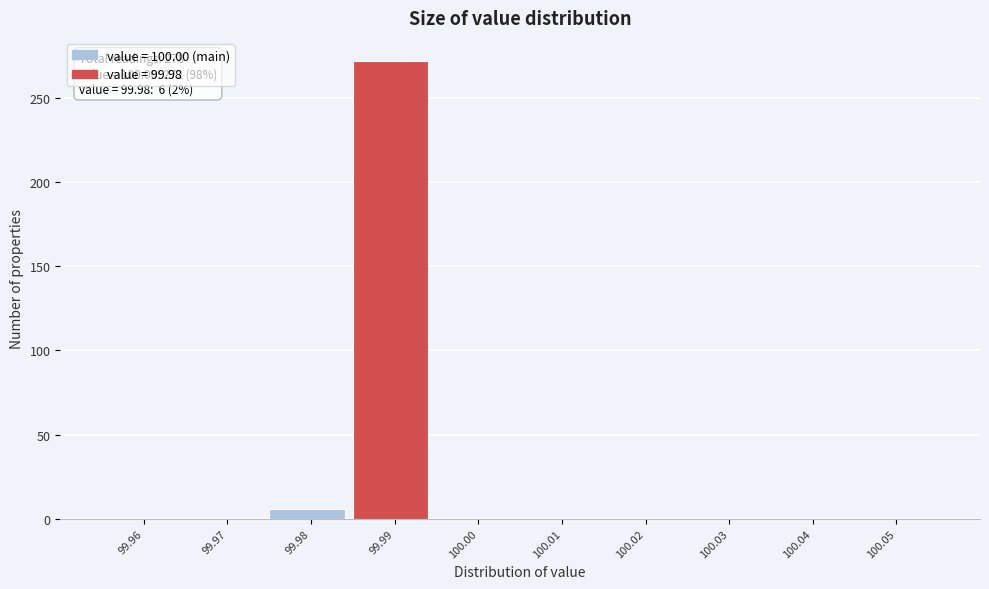

Reading left to right, list all the values displayed in this chart.

99.96=0	99.97=0	99.98=6	99.99=272	100.00=0	100.01=0	100.02=0	100.03=0	100.04=0	100.05=0